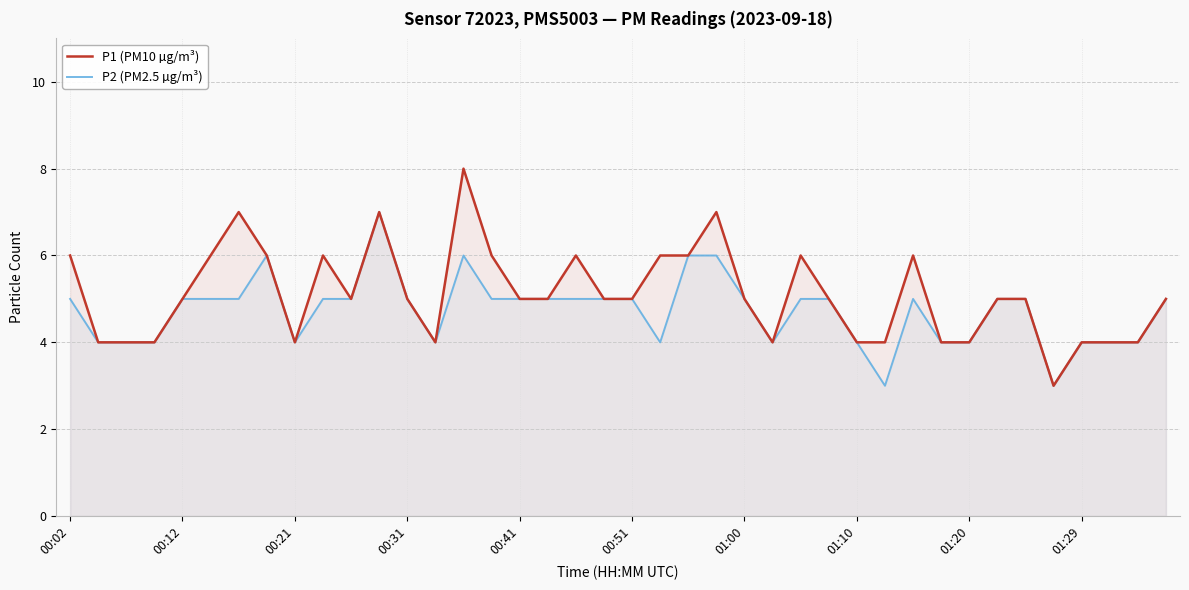

Reading left to right, list all the values displayed in this chart.

P1 (PM10 µg/m³): 6	4	4	4	5	6	7	6	4	6	5	7	5	4	8	6	5	5	6	5	5	6	6	7	5	4	6	5	4	4	6	4	4	5	5	3	4	4	4	5
P2 (PM2.5 µg/m³): 5	4	4	4	5	5	5	6	4	5	5	7	5	4	6	5	5	5	5	5	5	4	6	6	5	4	5	5	4	3	5	4	4	5	5	3	4	4	4	5